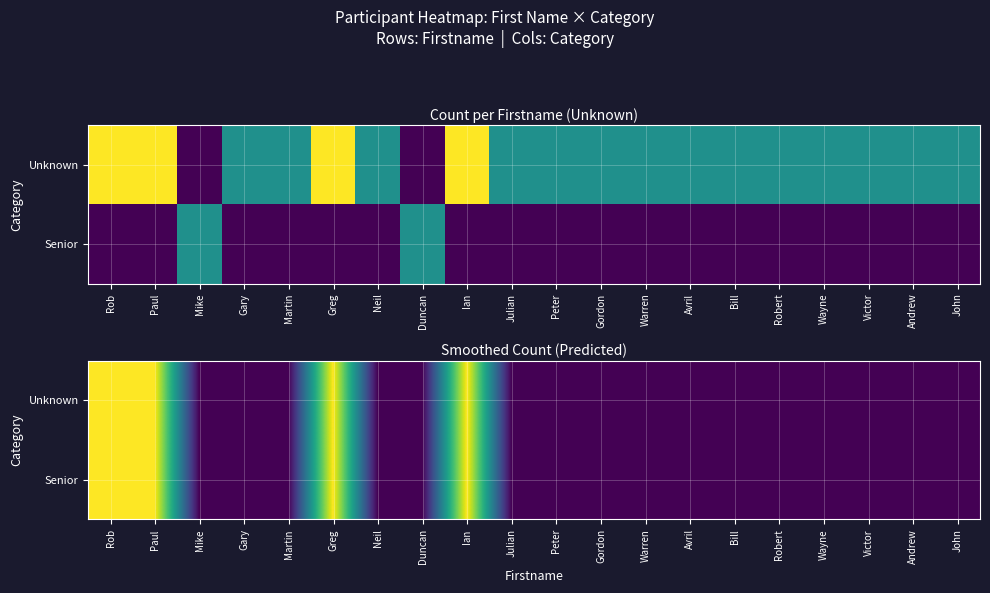

Count the number of data series in this chart.

2